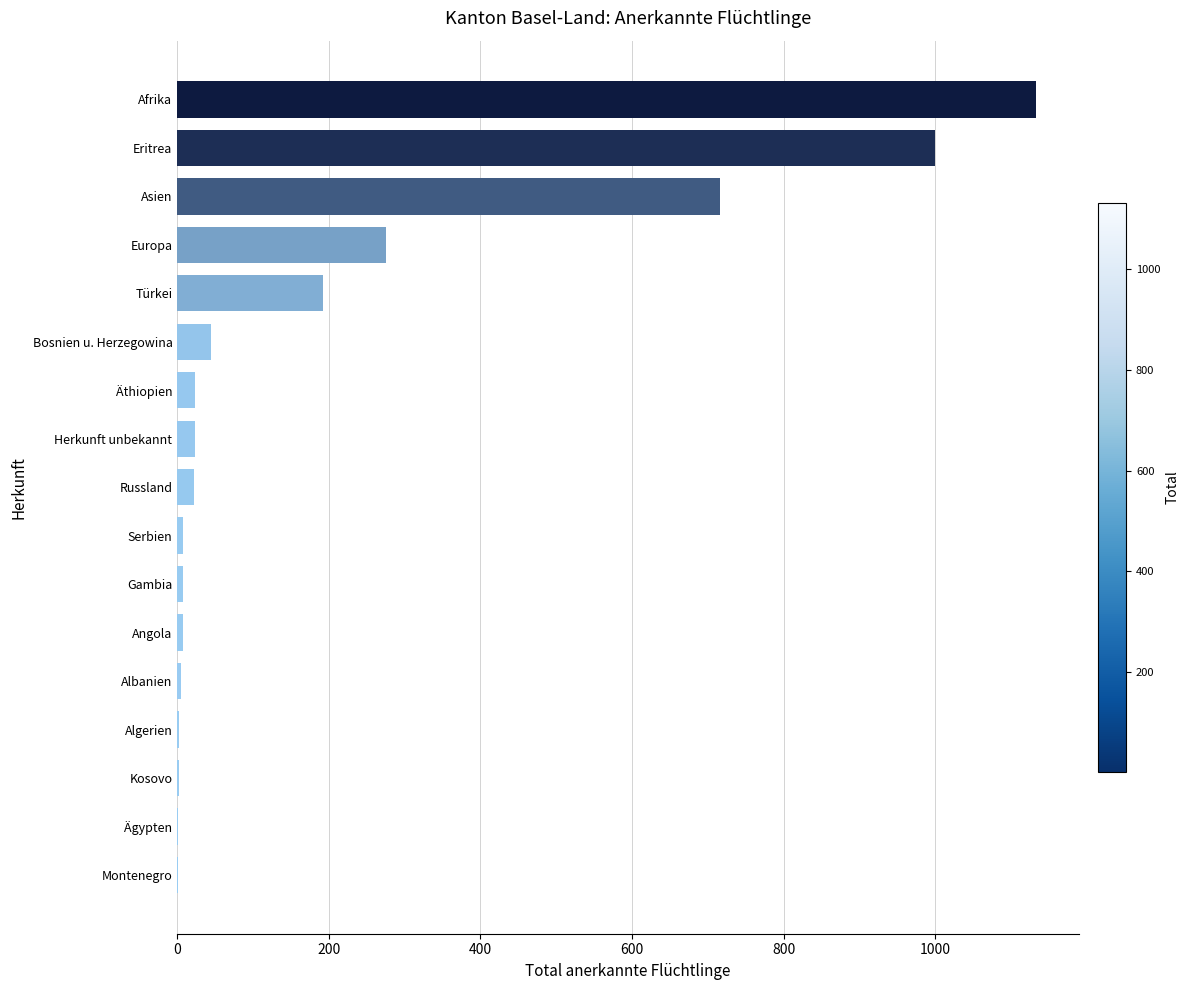

Which has a higher value, Afrika or Montenegro?

Afrika